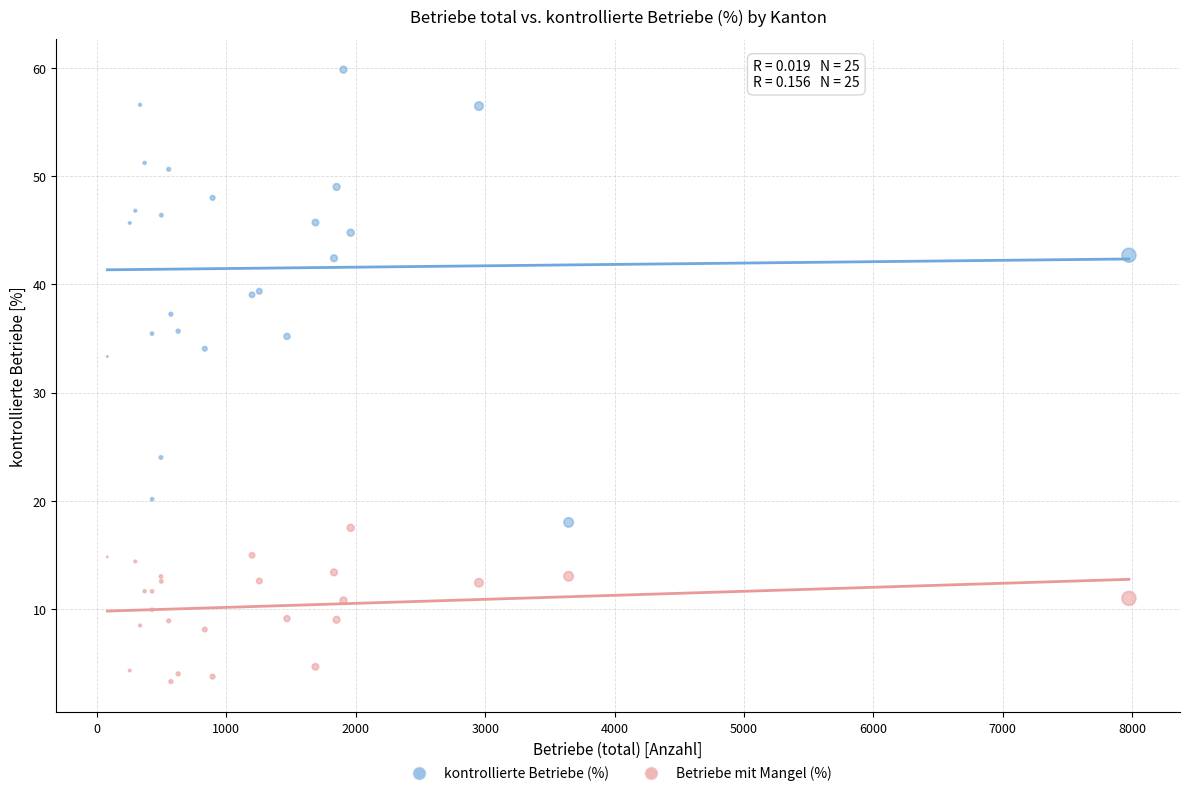

Across all series, what Y value is closest to 31?

33.3